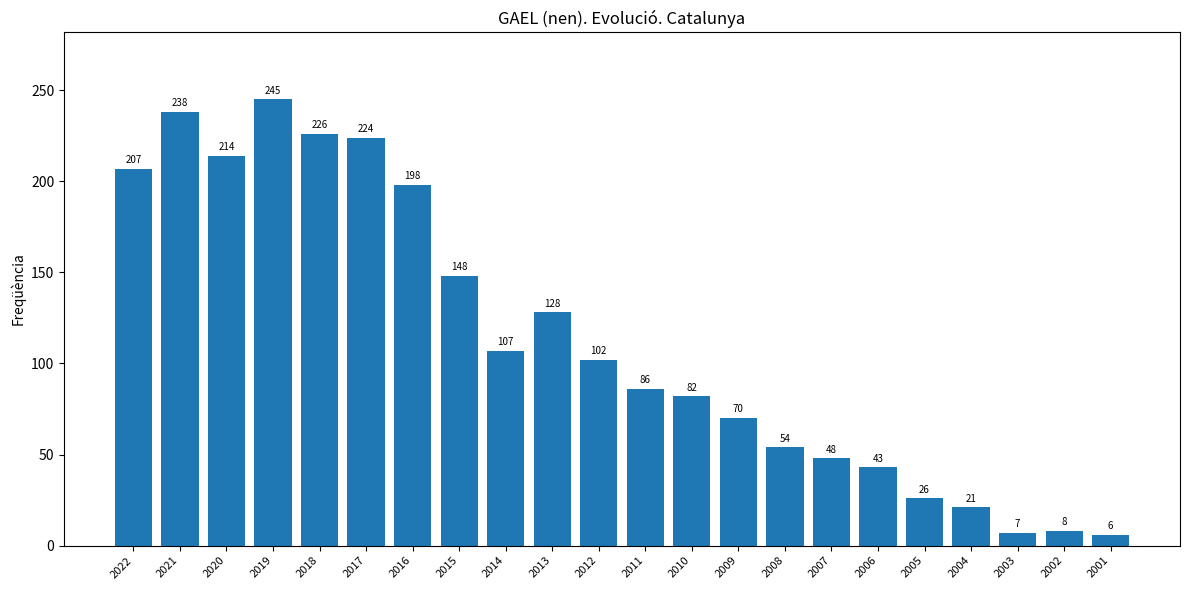

What is the difference between the second highest and minimum values?

232